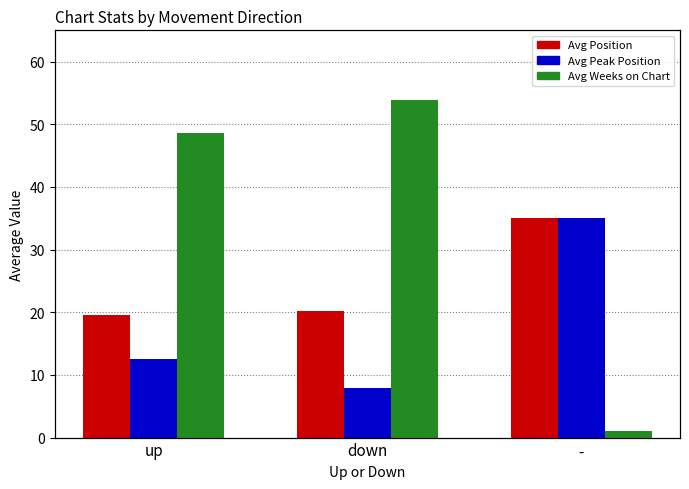

What is the difference between the maximum and minimum values in the Avg Weeks on Chart series?

52.9